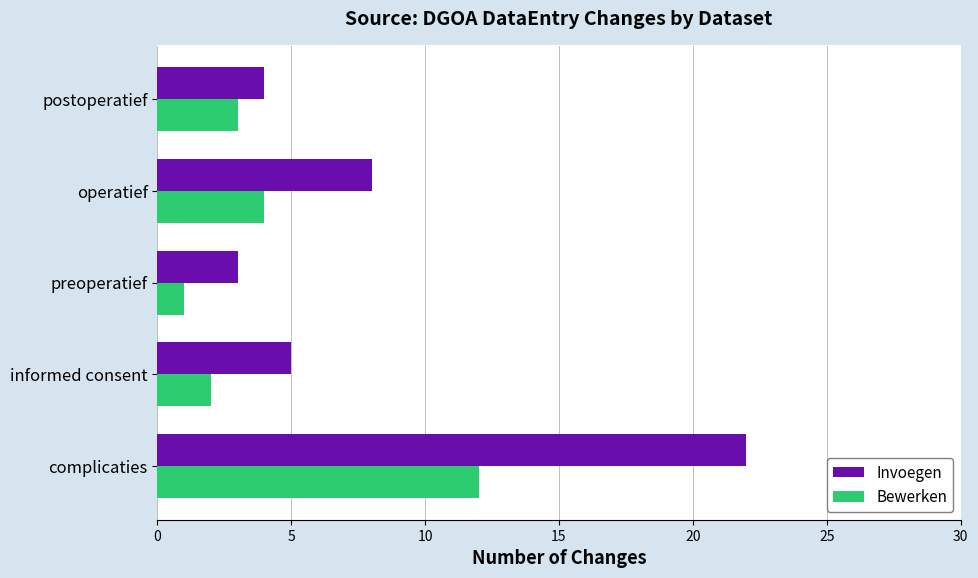

Between preoperatief and operatief, which series saw the biggest shift?

Invoegen